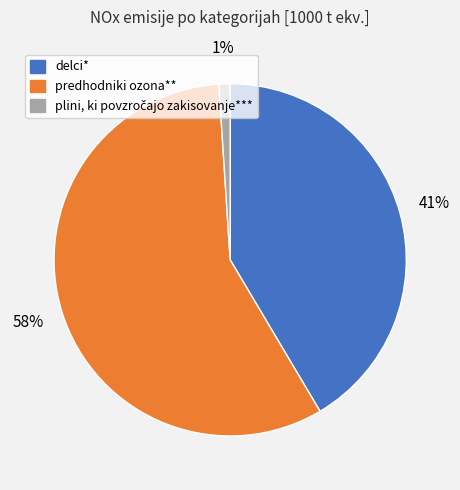

To the nearest percent, what is the average slice percentage?

33%